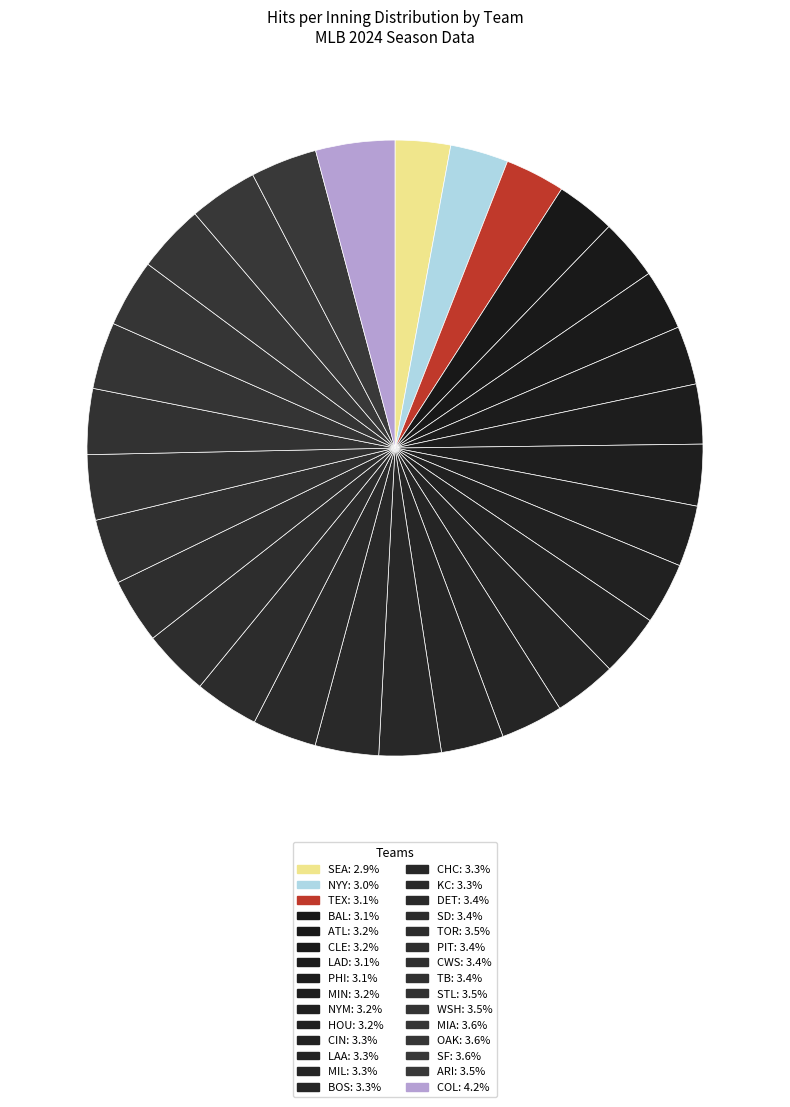

Rank the categories by value from lowest to highest.

SEA, NYY, LAD, BAL, PHI, TEX, CLE, ATL, NYM, MIN, HOU, CHC, CIN, MIL, LAA, BOS, KC, DET, SD, PIT, CWS, TB, STL, ARI, TOR, WSH, MIA, OAK, SF, COL